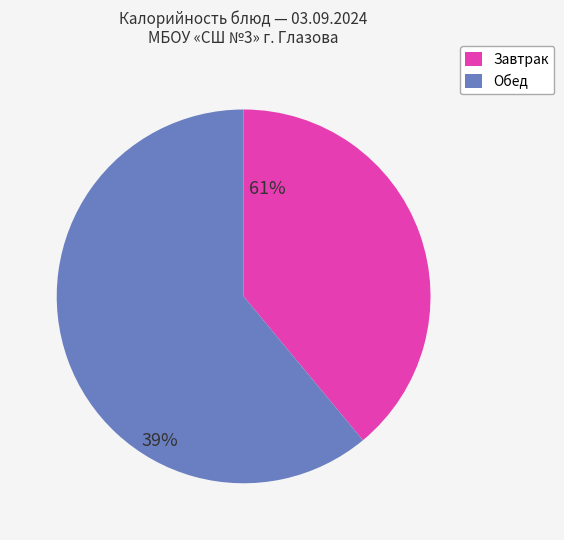

Is there any slice that represents more than half of the pie?

Yes